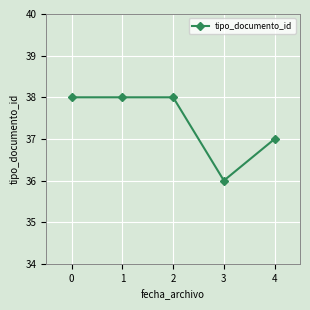

Which has a higher value, 4 or 3?

4